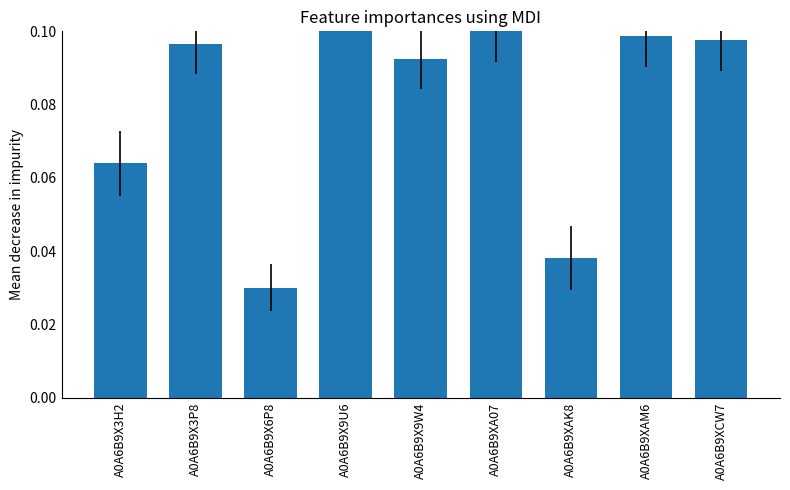

What is the sum of the values at A0A6B9X9U6 and A0A6B9X3P8?

0.2